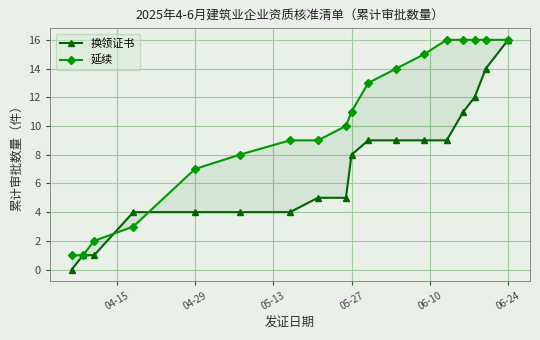

Reading left to right, transcribe all the data shown in this chart.

换领证书: 0	1	1	4	4	4	4	5	5	8	9	9	9	9	11	12	14	16
延续: 1	1	2	3	7	8	9	9	10	11	13	14	15	16	16	16	16	16